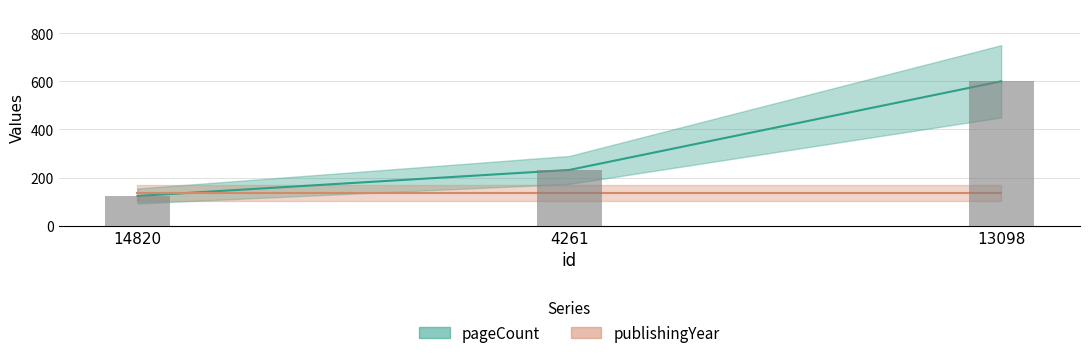

Are the bars horizontal?

No